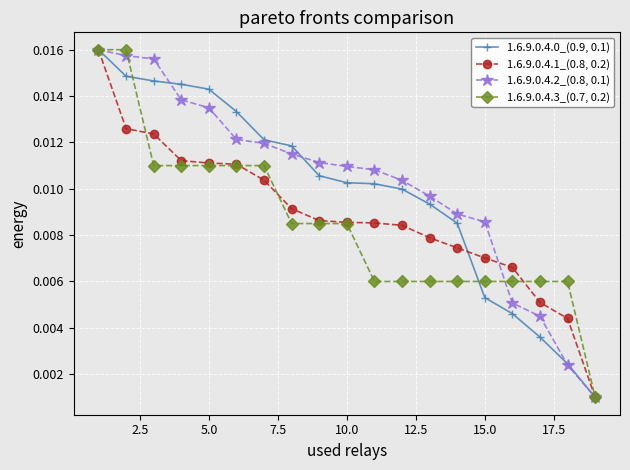

Does the chart display data point markers on the line(s)?

Yes